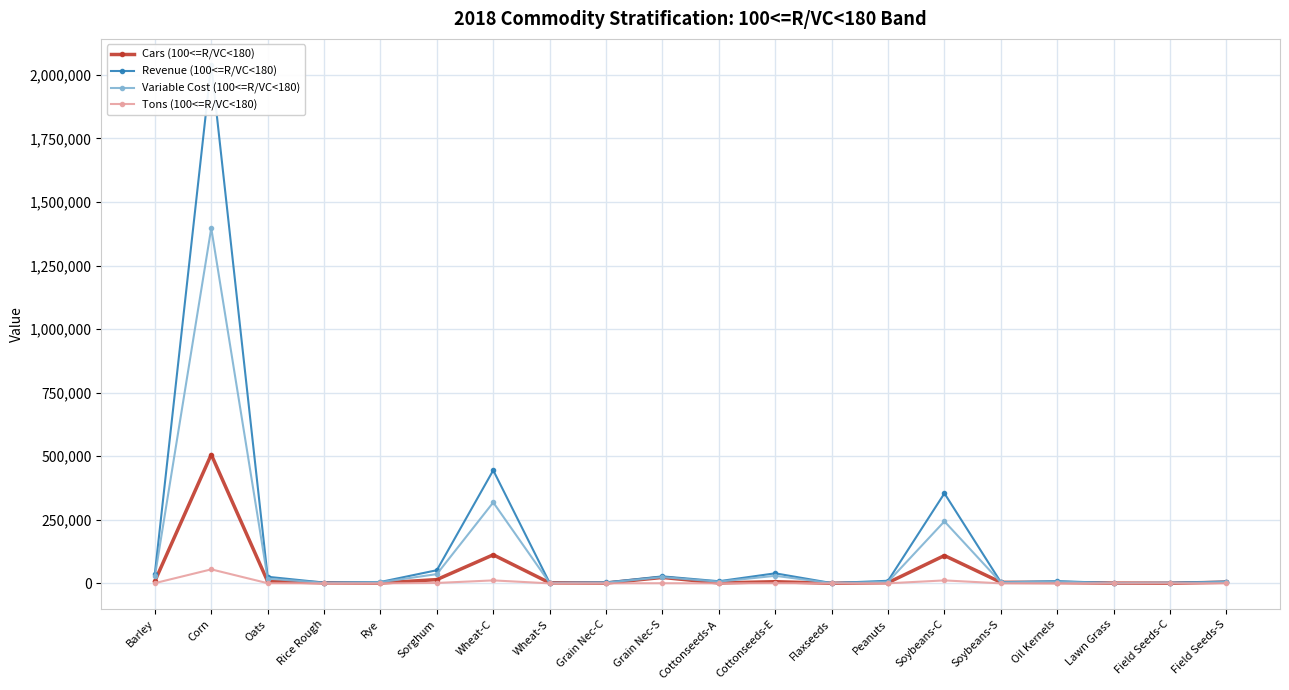

True or false: Variable Cost (100<=R/VC<180) and Tons (100<=R/VC<180) cross at least once.

False